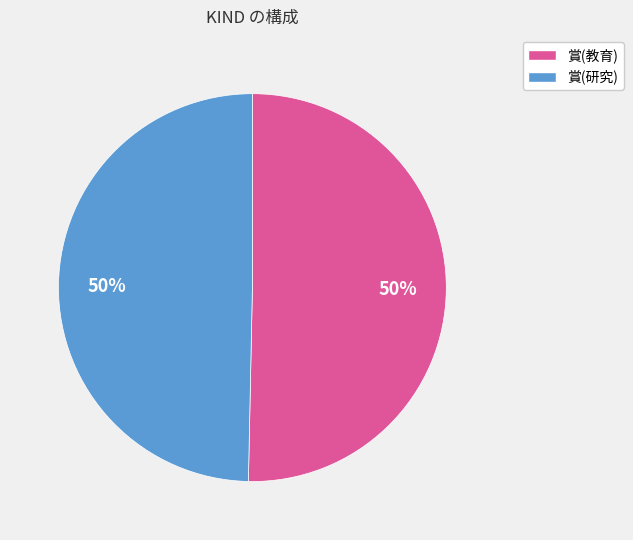

To the nearest percent, what percentage of the pie is 賞(研究)?

50%